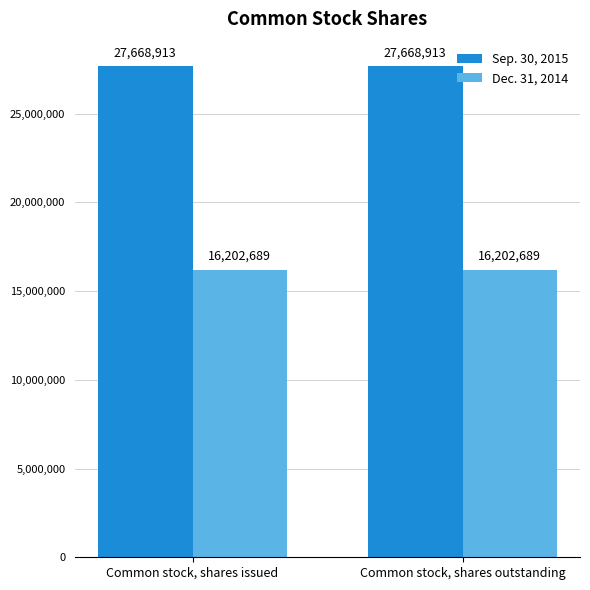

What is the lowest value of the Dec. 31, 2014 series?

16202689